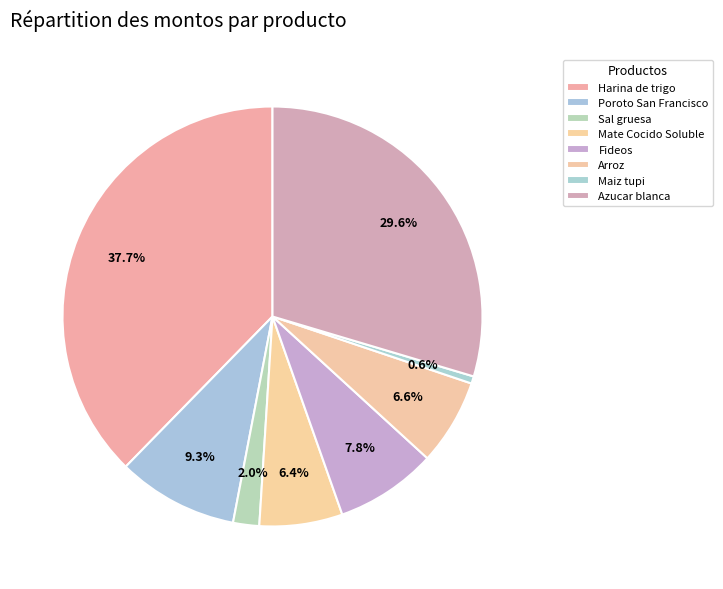

How many segments does this pie chart have?

8